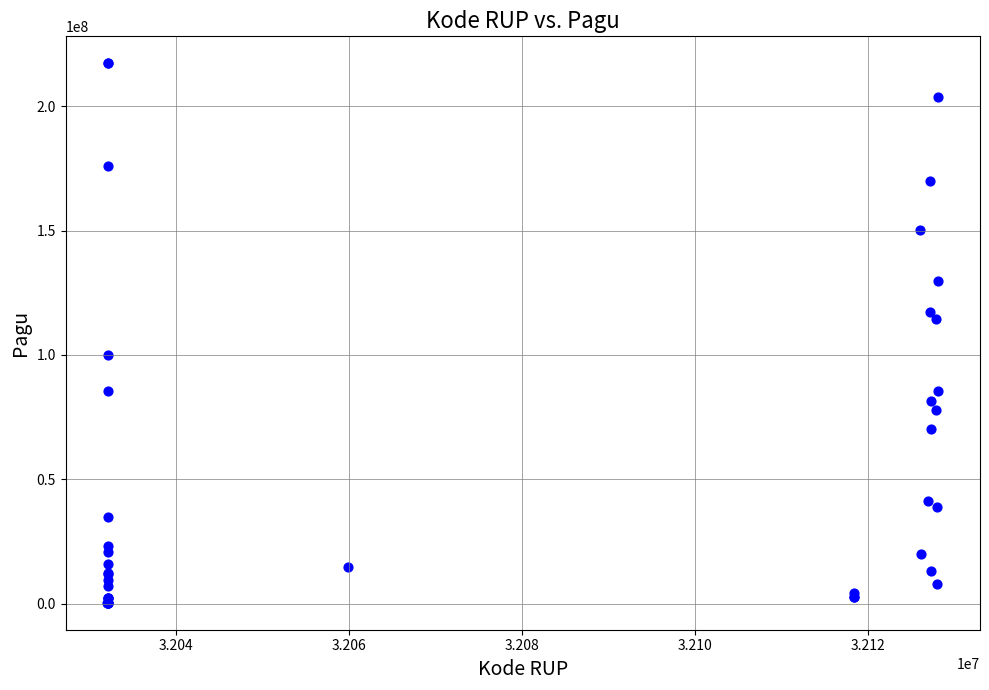

What Y value in the scatter plot is closest to 108830000?

114296000